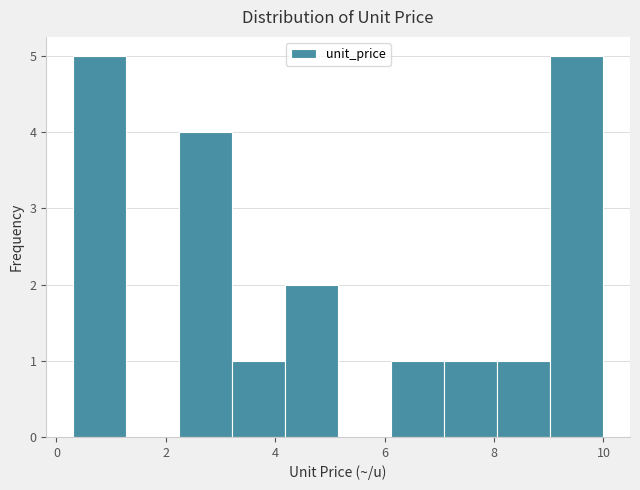

Reading left to right, list every bar in this chart as the range it spans on the x-axis followed by its height. Neither the bar edges nor the heights are printed on the chart, so give them approximately, as read against the axes.

0.4 to 1.2: 5
1.2 to 2.2: 0
2.2 to 3.2: 4
3.2 to 4.2: 1
4.2 to 5.2: 2
5.2 to 6.2: 0
6.2 to 7.0: 1
7.0 to 8.0: 1
8.0 to 9.0: 1
9.0 to 10.0: 5